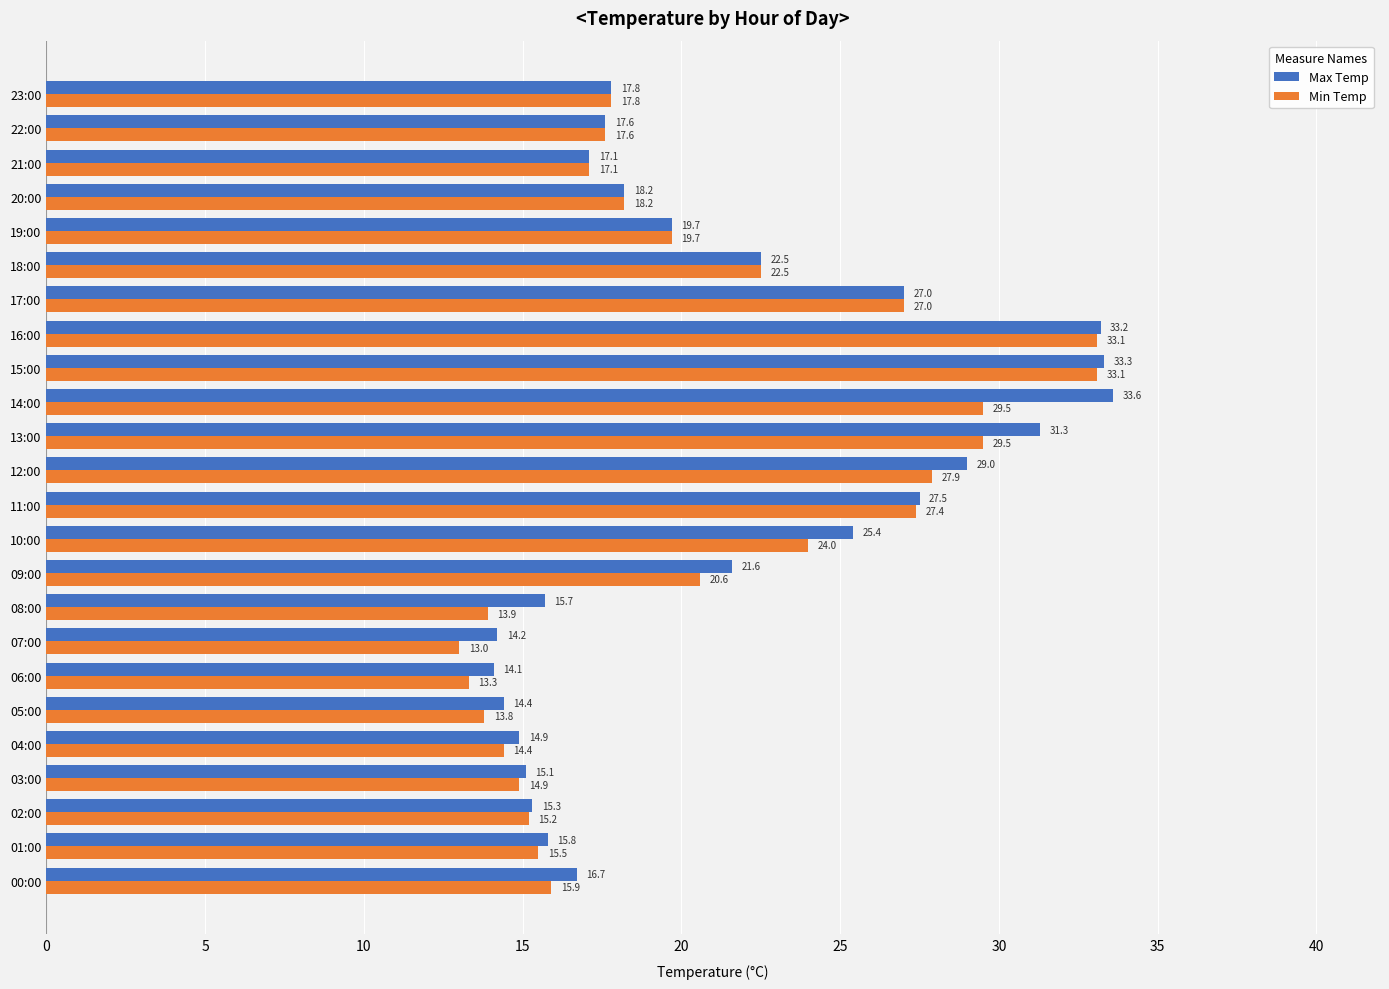

List the series in order of their peak value, lowest first.

Min Temp, Max Temp